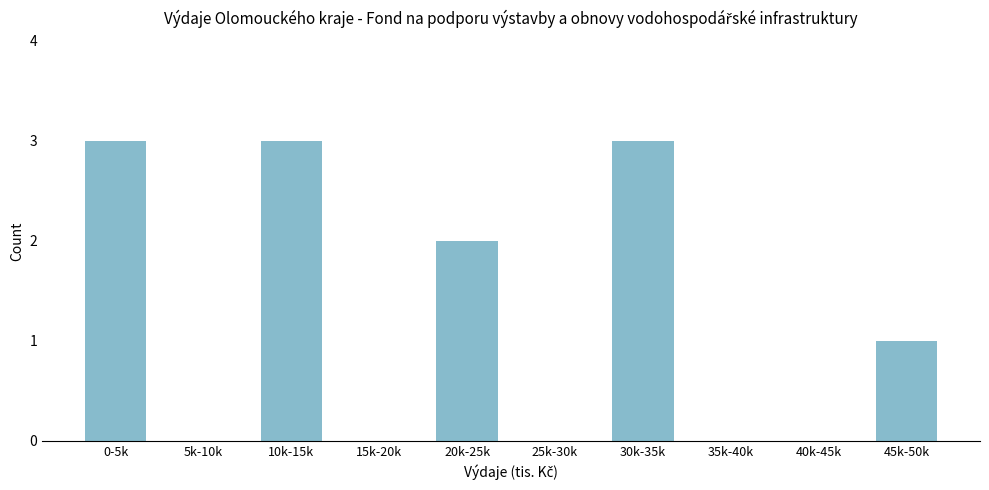

Reading left to right, transcribe all the data shown in this chart.

0-5k=3	5k-10k=0	10k-15k=3	15k-20k=0	20k-25k=2	25k-30k=0	30k-35k=3	35k-40k=0	40k-45k=0	45k-50k=1